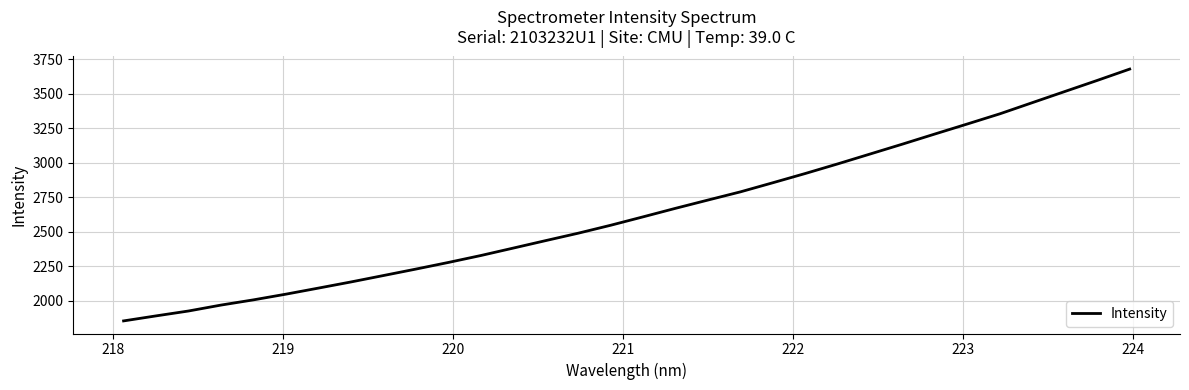

Does the chart have visible grid lines?

Yes